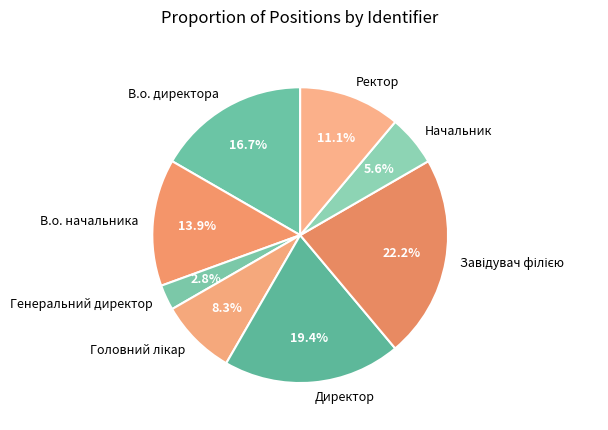

Is there any slice that represents more than half of the pie?

No